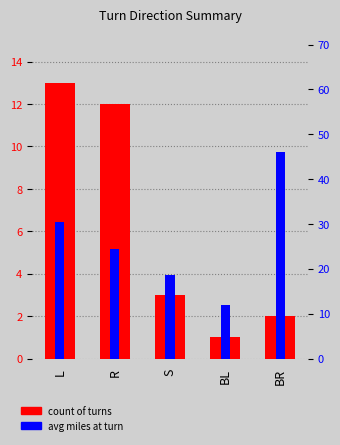

Reading right to left, list all the values displayed in this chart.

count of turns: 2.0	1.0	3.0	12.0	13.0
avg miles: 46.1	11.9	18.6	24.3	30.4